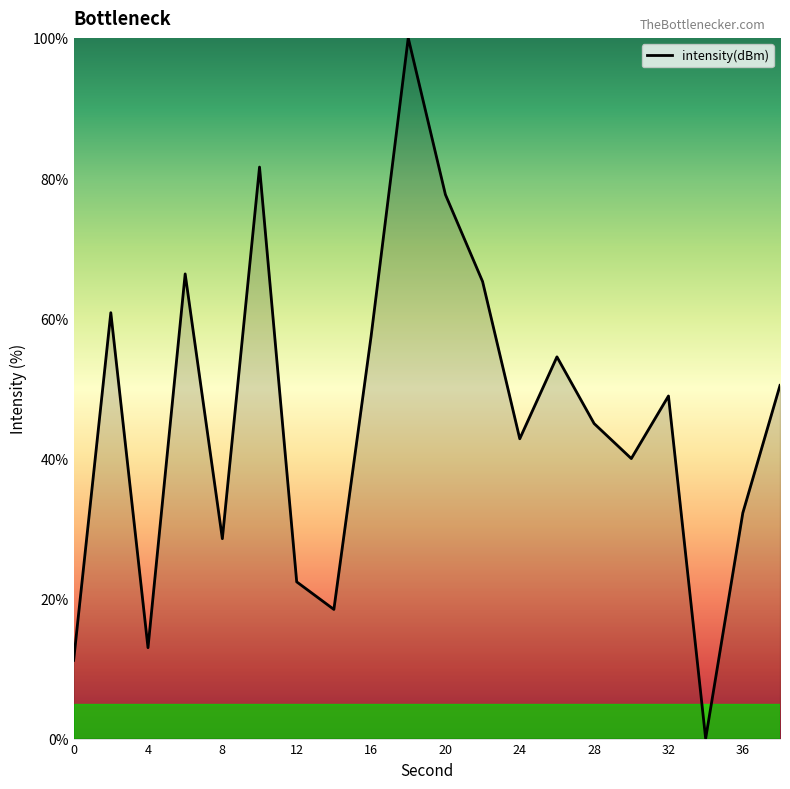

What is the maximum value shown in the chart?

100.0